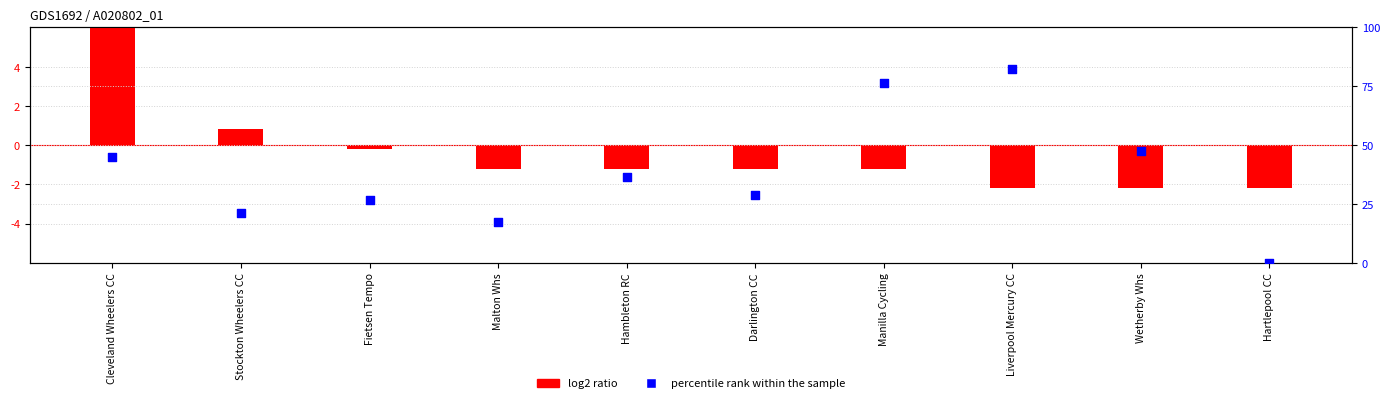

At how many categories does at least one series exceed 10?

9